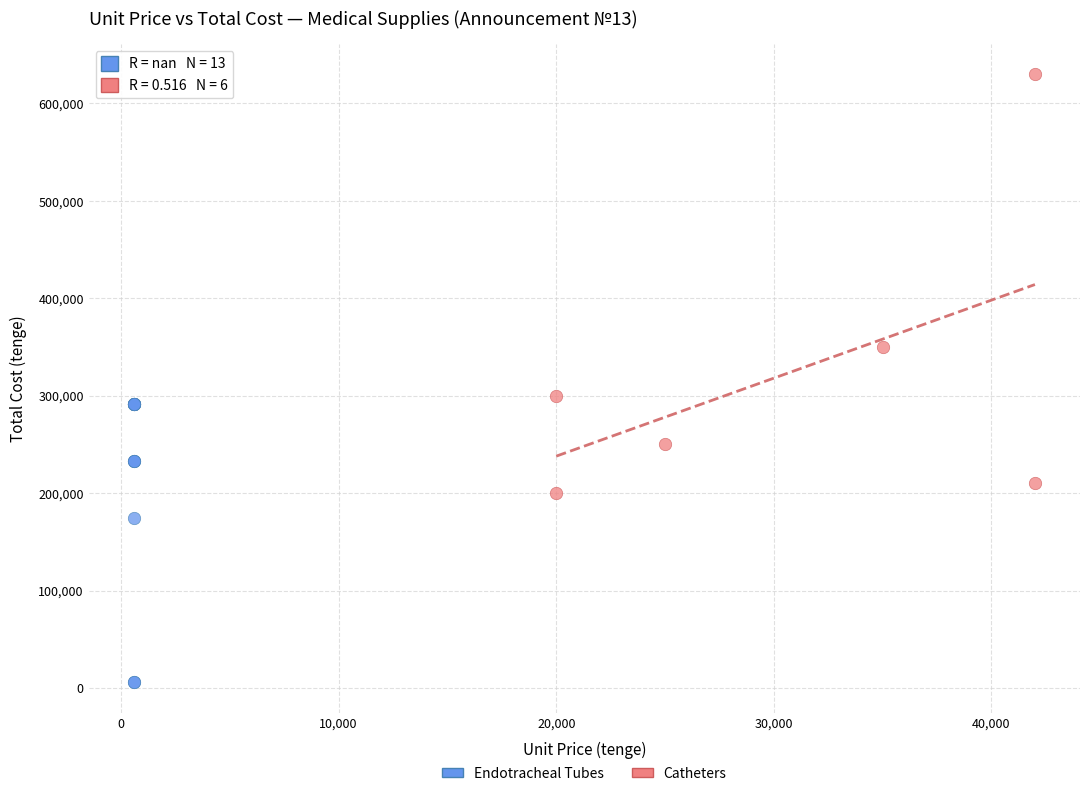

Which series has the widest spread of Y values?

Catheters